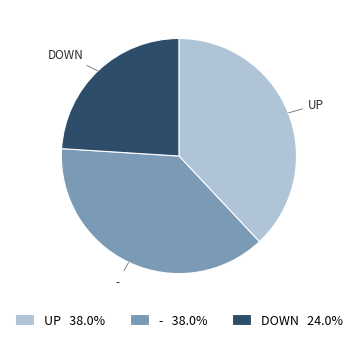

Is the sum of UP 38.0% and DOWN 24.0% greater than half?

Yes